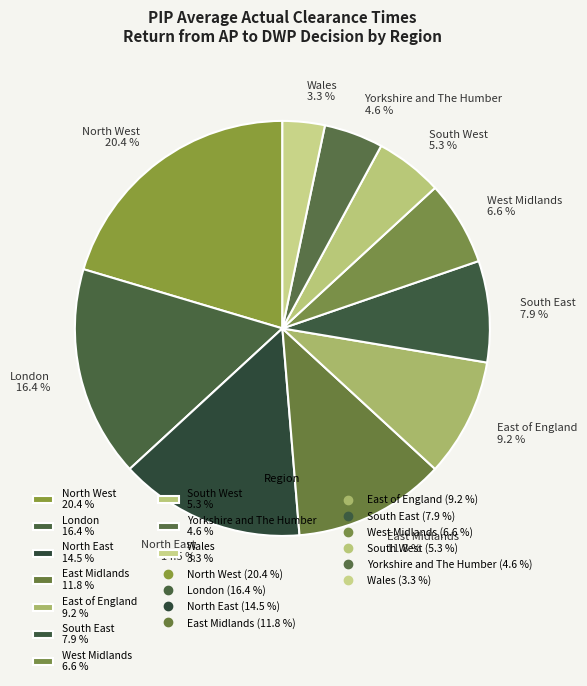

Between North East and Yorkshire and The Humber, which is larger?

North East